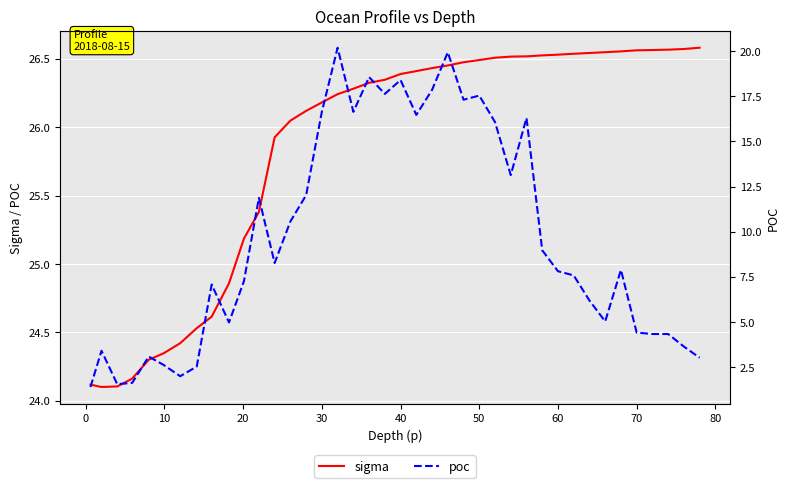

List the series in order of their overall mean, lowest first.

poc, sigma